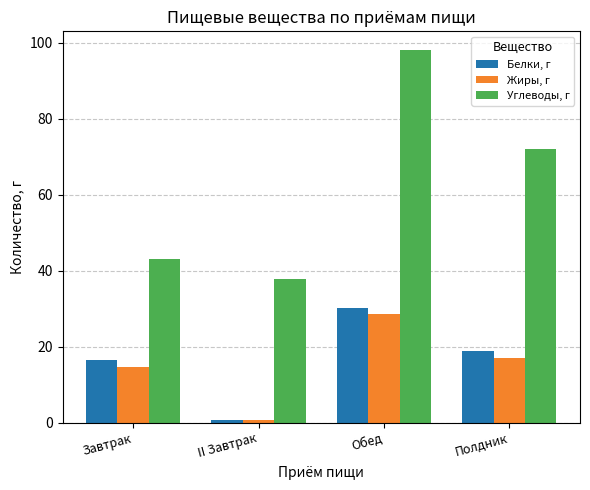

What value does the Белки, г series have at Завтрак?

16.5